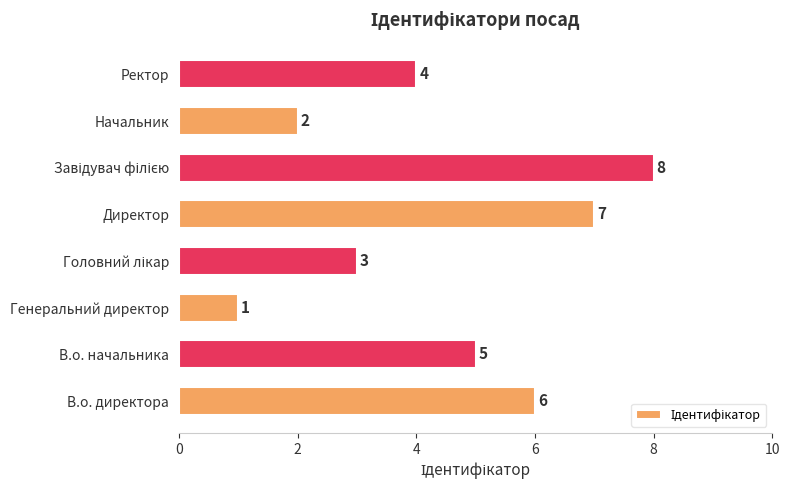

How many categories are shown in the chart?

8